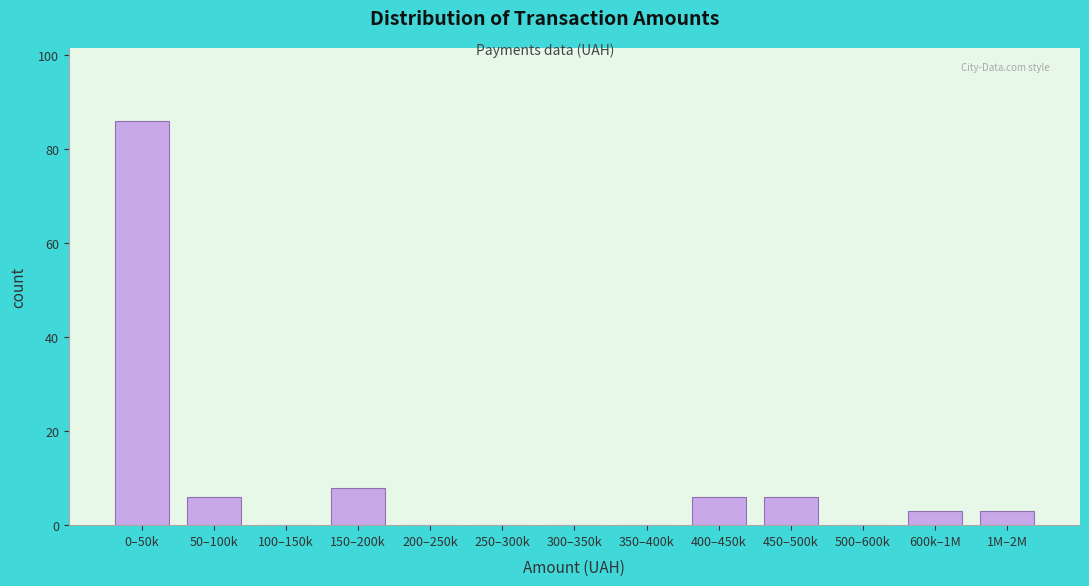

Reading left to right, list all the values displayed in this chart.

0–50k=86	50–100k=6	100–150k=0	150–200k=8	200–250k=0	250–300k=0	300–350k=0	350–400k=0	400–450k=6	450–500k=6	500–600k=0	600k–1M=3	1M–2M=3